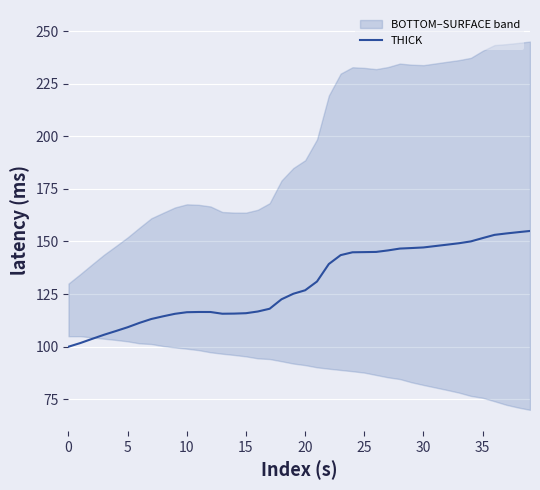

What is the label of the 37th point from the left?

36